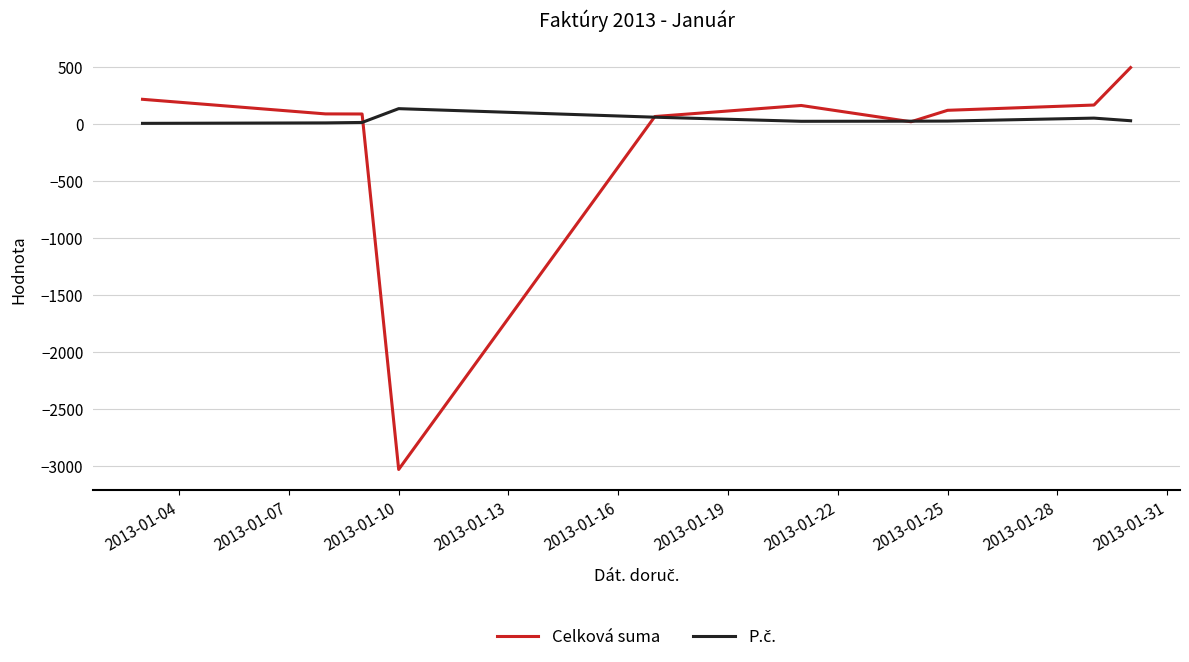

What is the greatest value displayed?

492.4